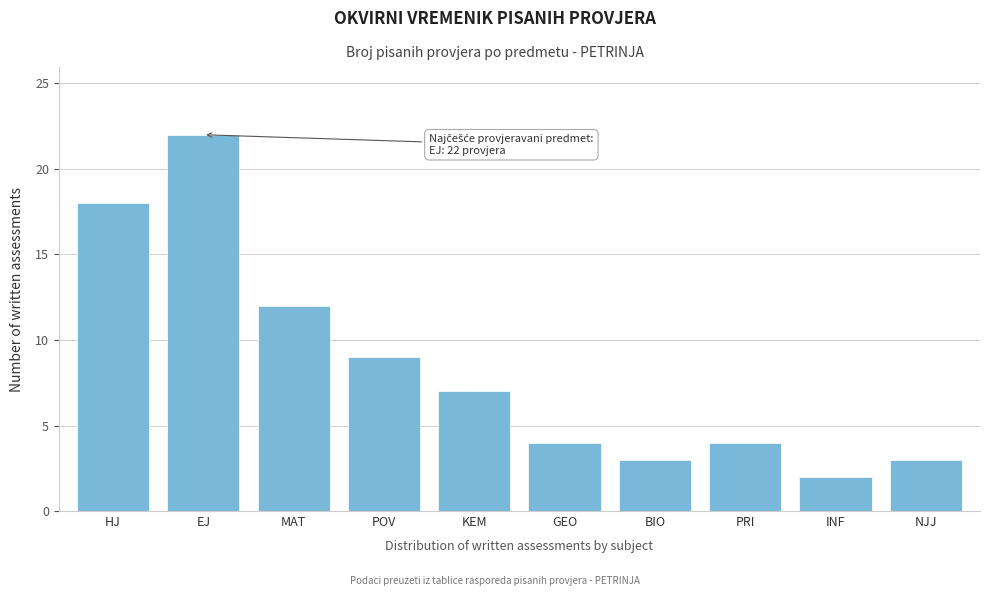

Reading left to right, transcribe all the data shown in this chart.

18	22	12	9	7	4	3	4	2	3